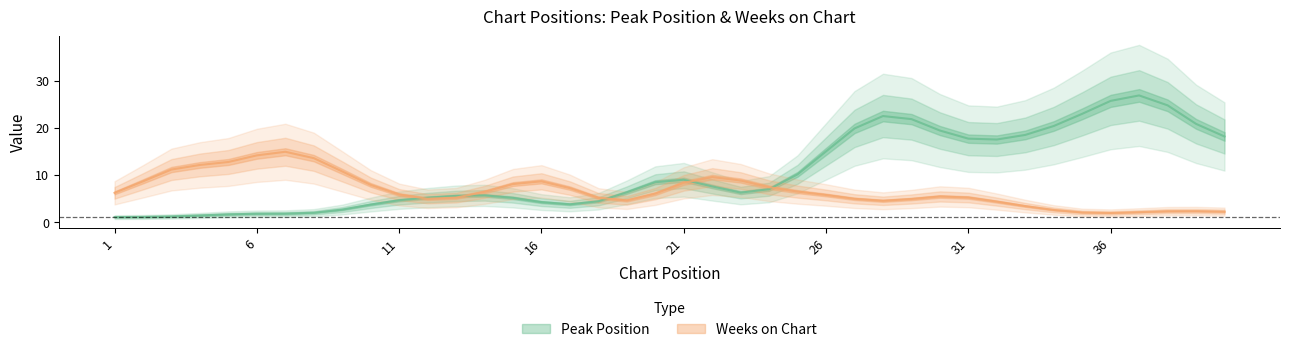

List the series in order of their peak value, highest first.

Peak Position, Weeks on Chart